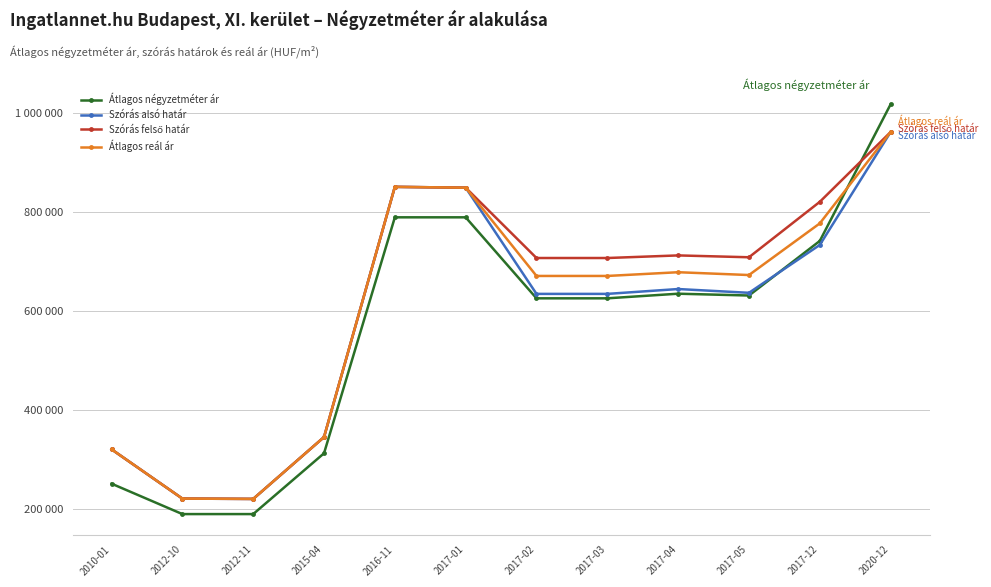

What position from the left is 2017-05?

10